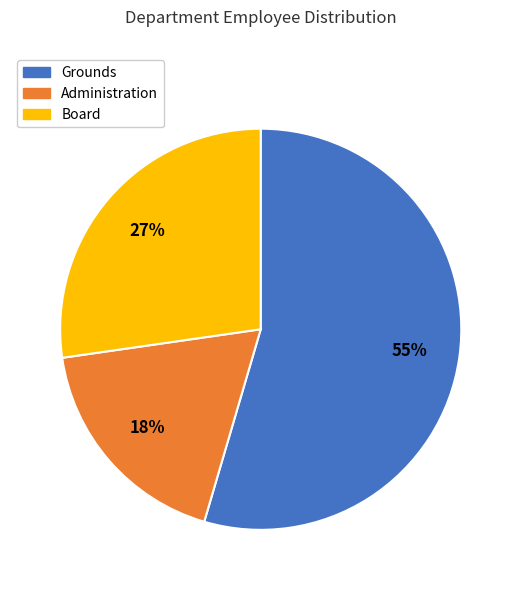

True or false: Board accounts for 27% of the total.

True